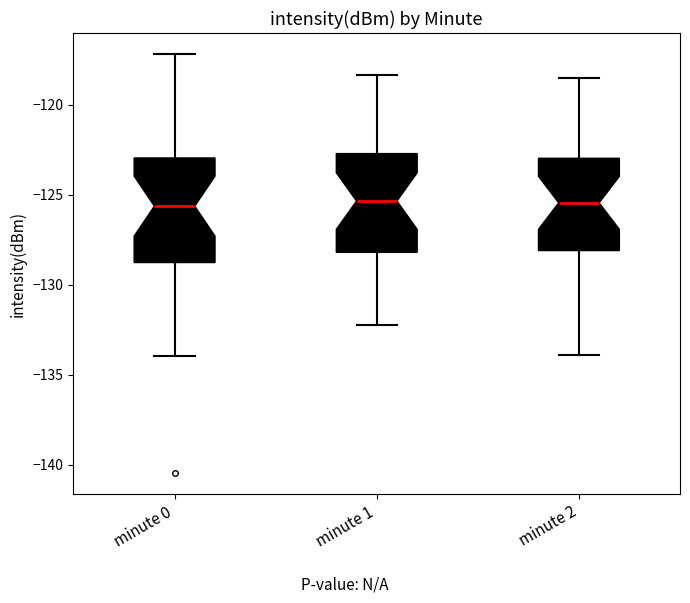

Reading left to right, transcribe this box plot: for each box, give where its median line is, the range the box spans, and where its two whiskers end, as read against the y-axis. The values are not printed on the chart, so give them approximately, as read against the axis.

minute 0: median -125.5, box -129.0 to -123.0, whiskers -134.0 to -117.0
minute 1: median -125.5, box -128.0 to -122.5, whiskers -132.0 to -118.5
minute 2: median -125.5, box -128.0 to -123.0, whiskers -134.0 to -118.5